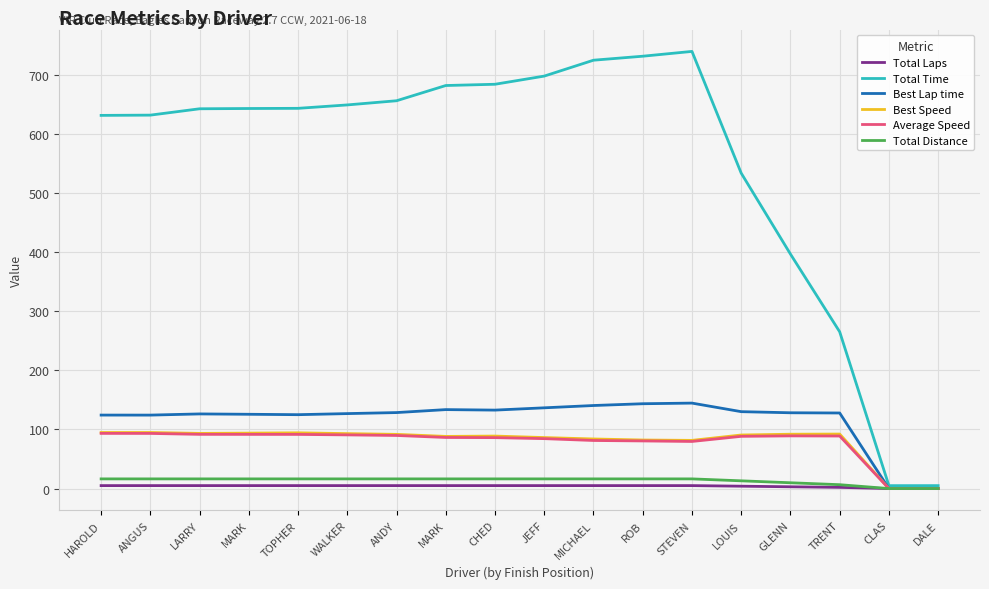

What are all the series names shown in the legend?

Total Laps, Total Time, Best Lap time, Best Speed, Average Speed, Total Distance